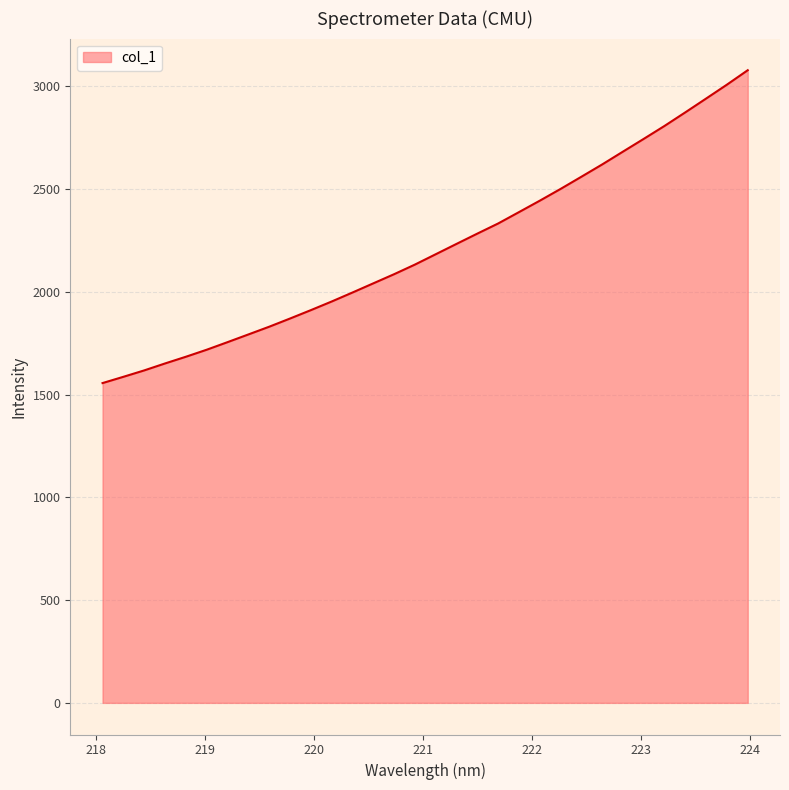

What is the difference between the maximum and minimum values?

1522.1